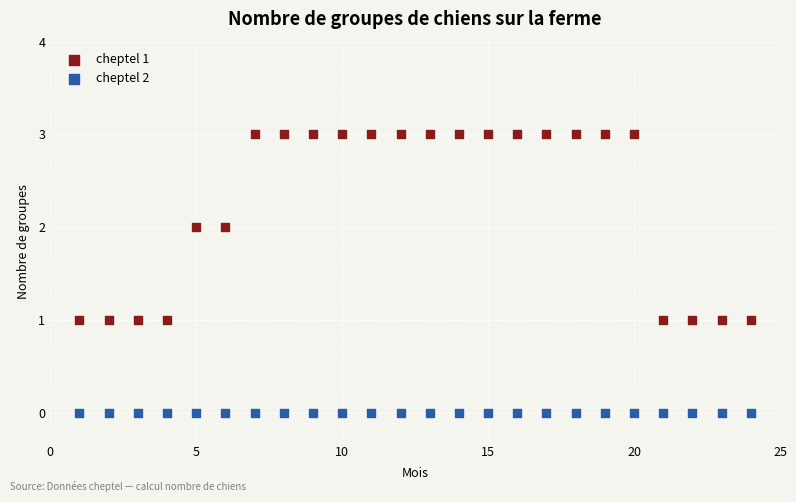

What are all the series names shown in the legend?

cheptel 1, cheptel 2